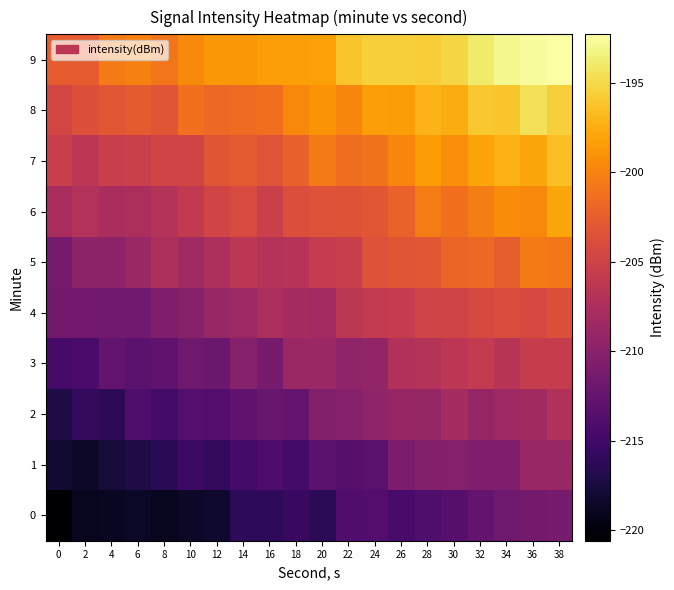

What is the greatest value displayed?

-192.3